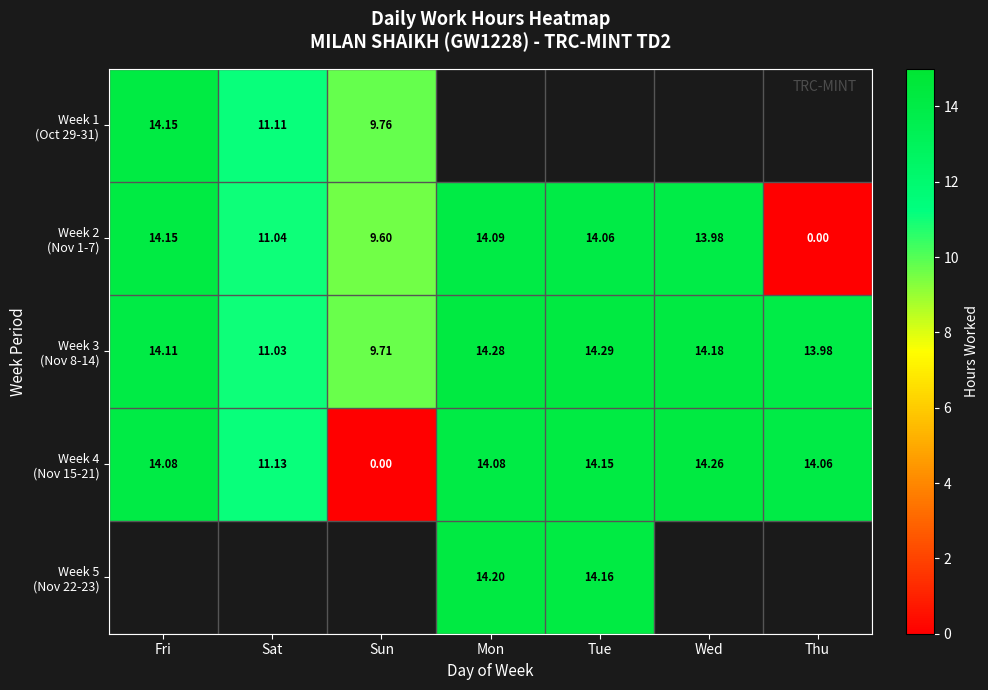

Read the Week 2 (Nov 1-7) value at Mon.

14.1